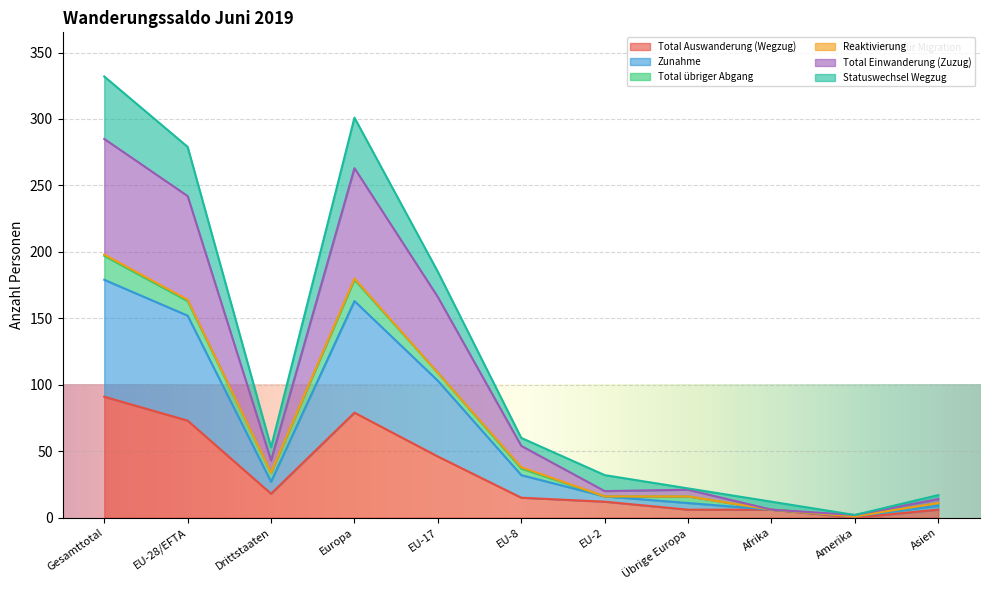

What is the highest value of the Total Auswanderung (Wegzug) series?

91